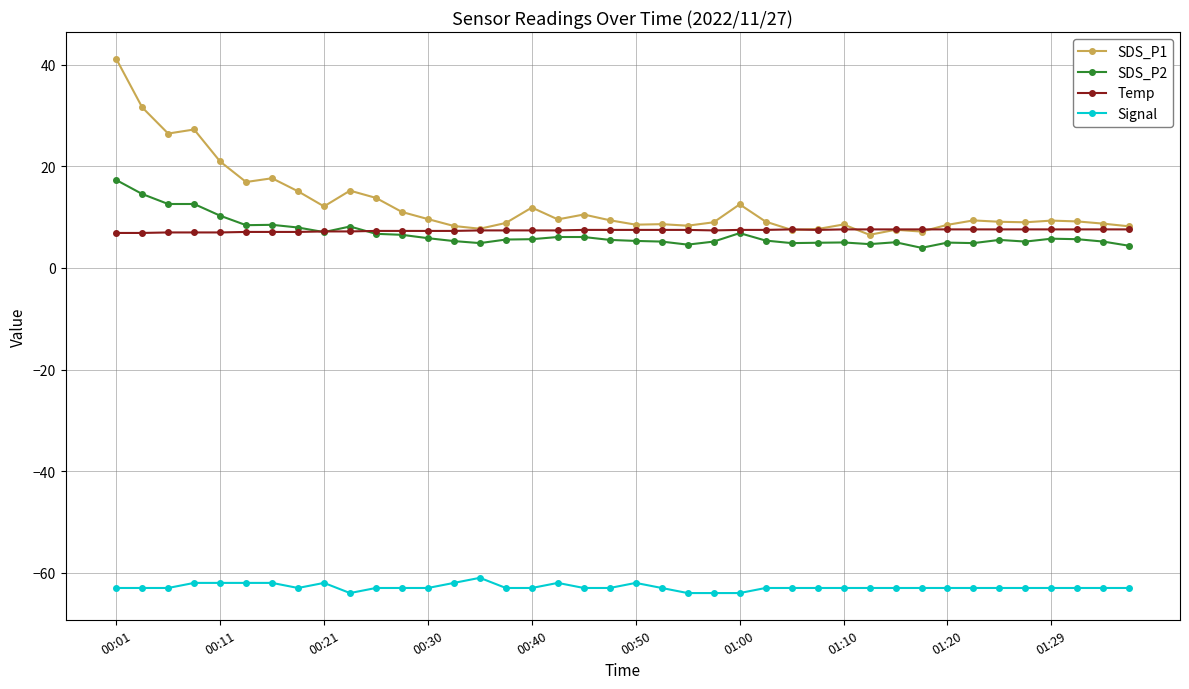

True or false: Temp and Signal intersect in this chart.

False